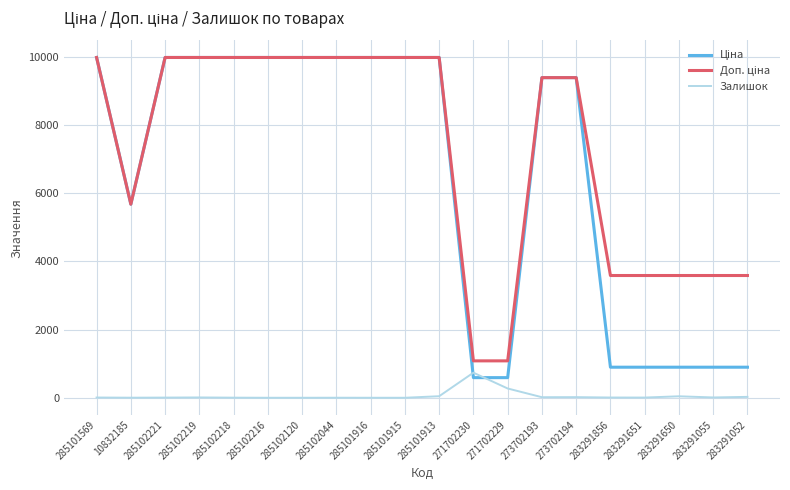

How many lines are shown in the chart?

3